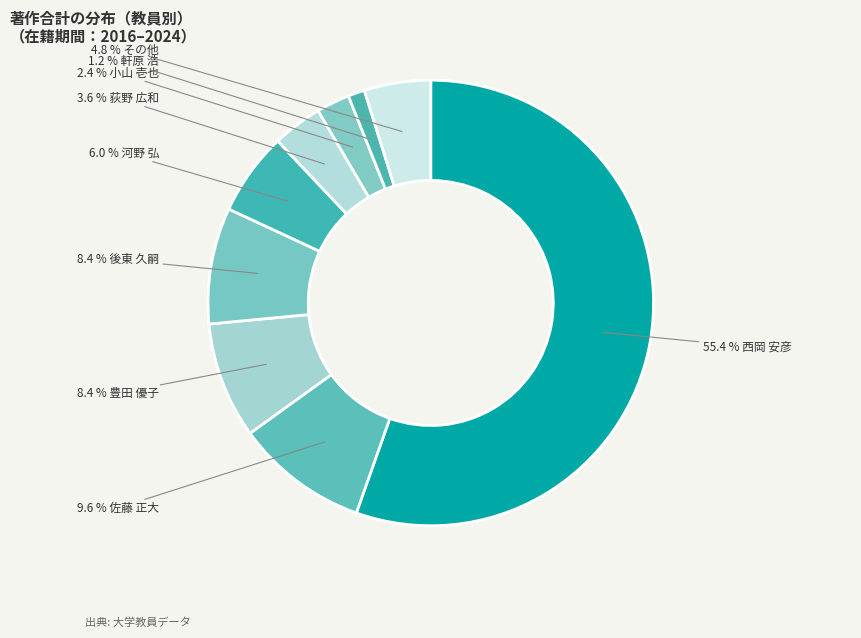

How many slices are in this pie chart?

9